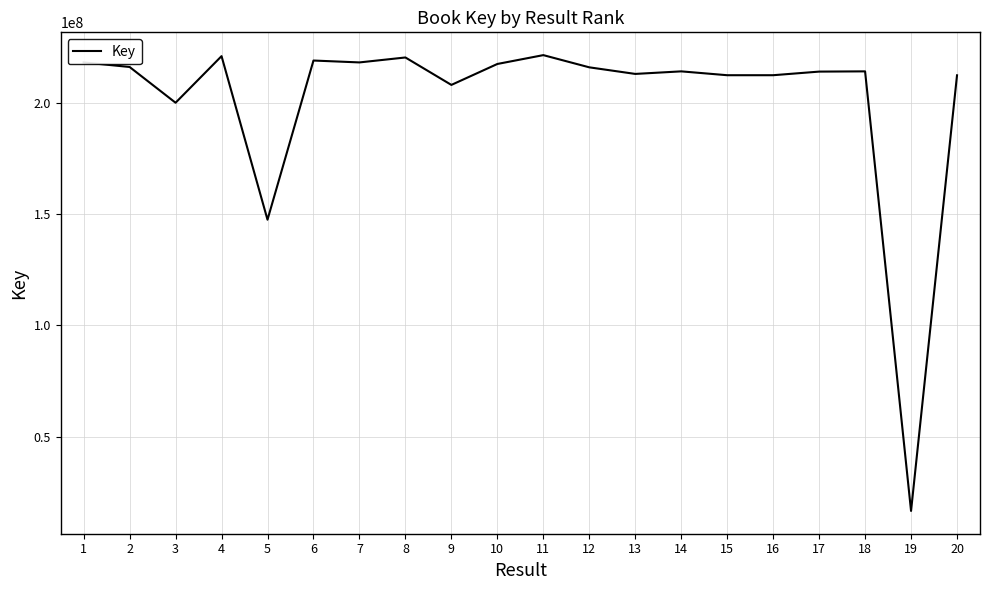

What is the smallest value displayed?

16621485